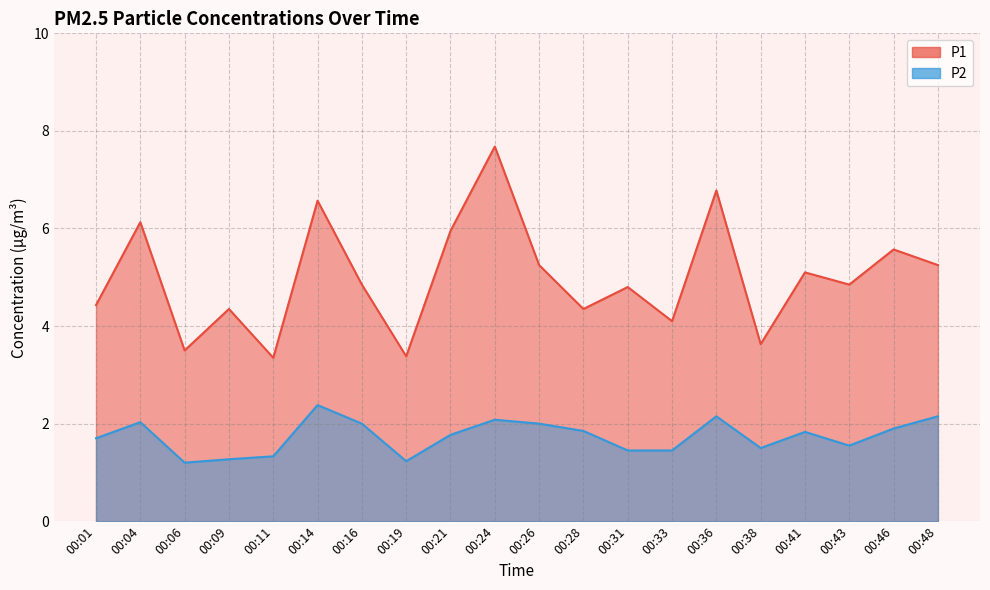

What is the total value across all series at 00:48?

7.4